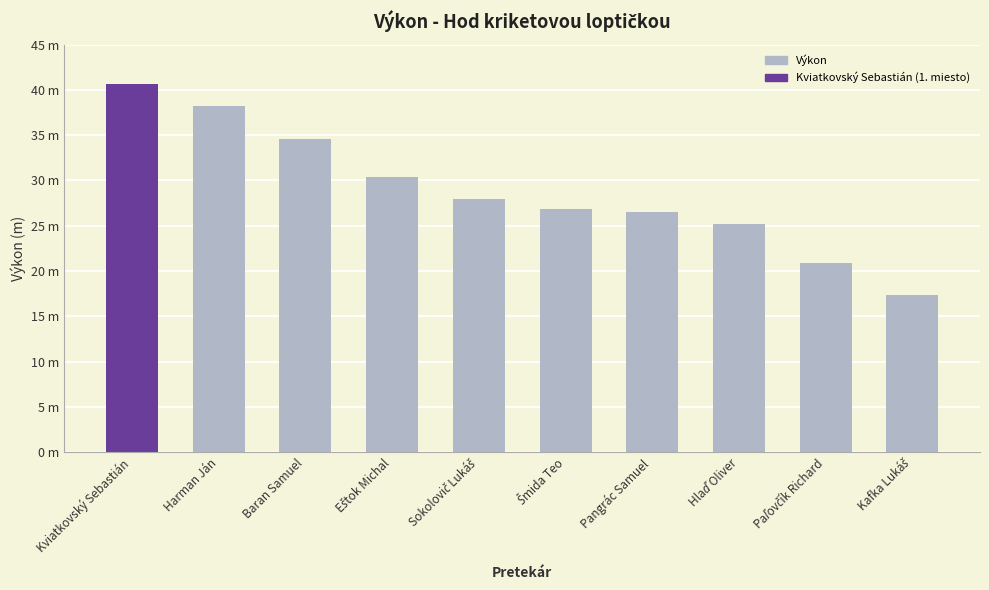

Reading right to left, what are all the values shown in this chart?

17.3	20.9	25.2	26.5	26.8	27.9	30.3	34.6	38.3	40.7